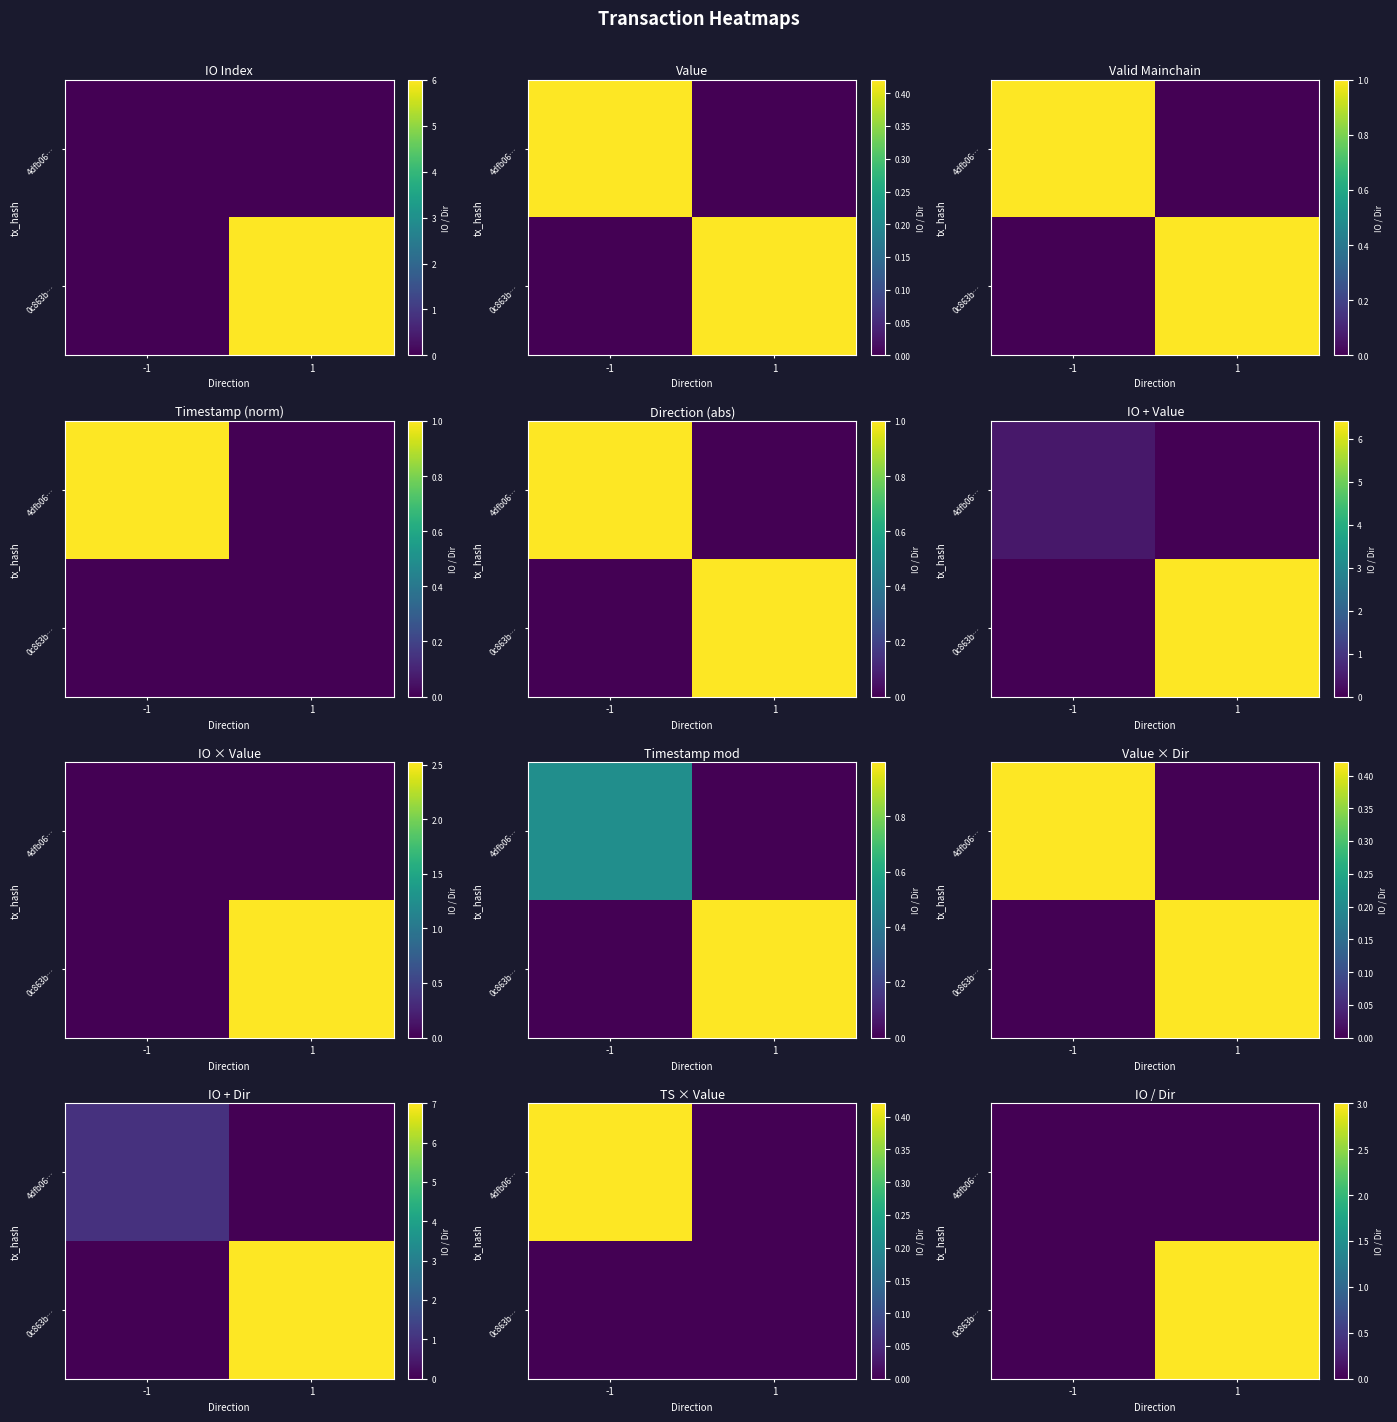

At how many categories does at least one series exceed 0?

1